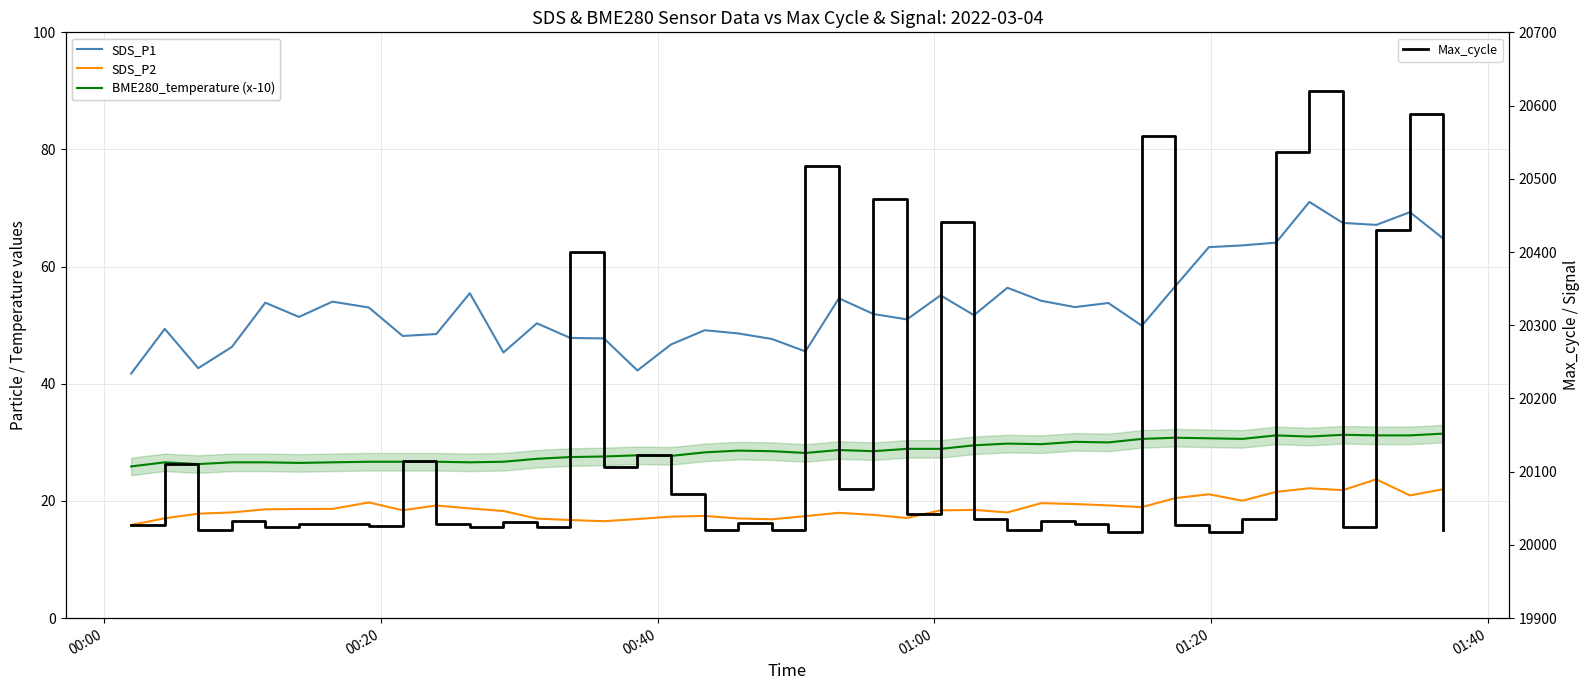

True or false: SDS_P2 and SDS_P1 intersect in this chart.

False